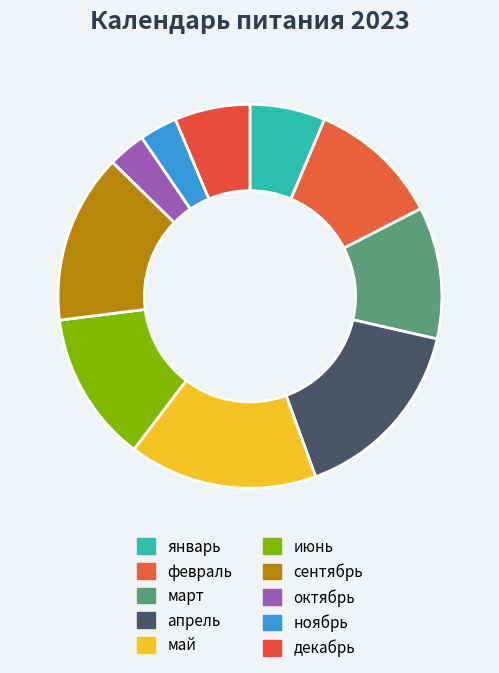

True or false: октябрь accounts for 10% of the total.

False